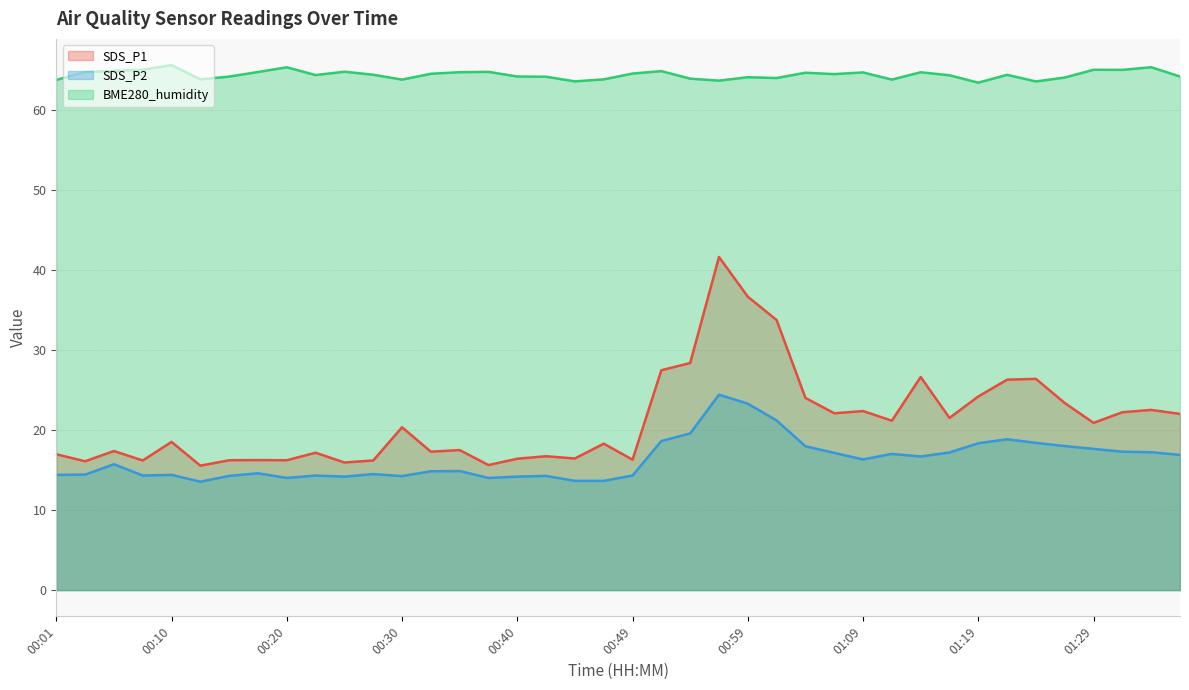

What is the difference between the highest and lowest values at 01:17?

47.1